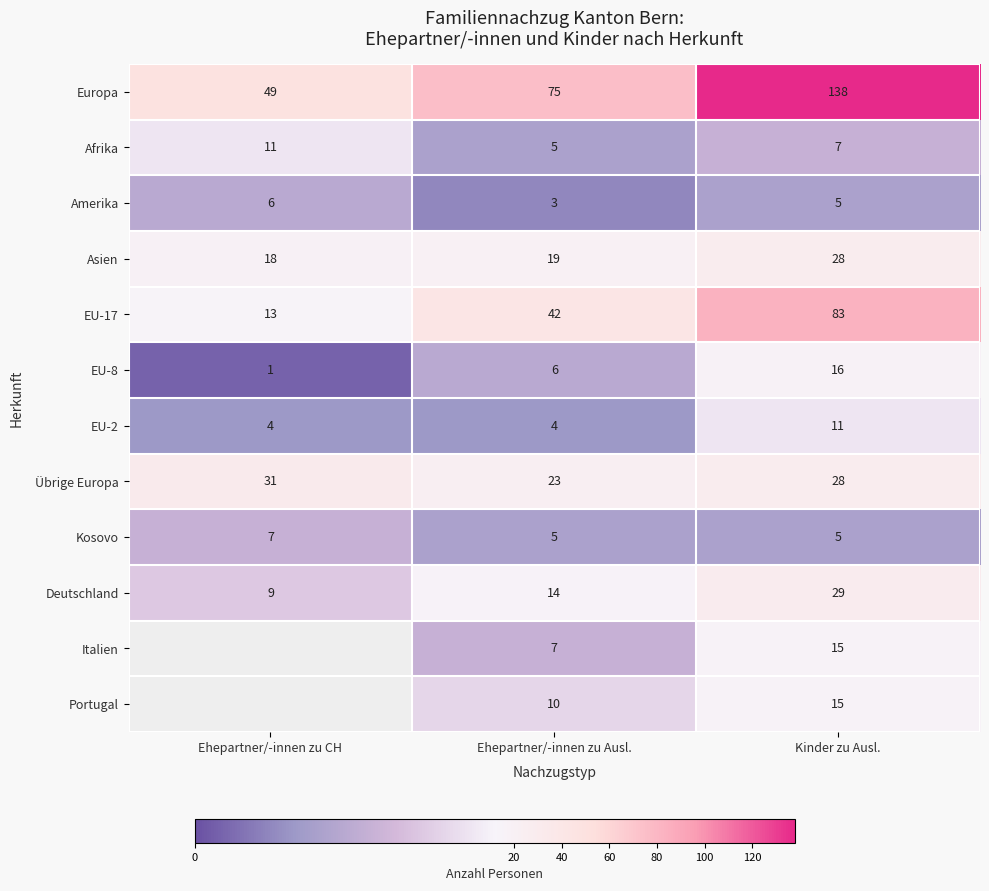

The value of Europa at Ehepartner/-innen zu Ausl. is 118. True or false?

False